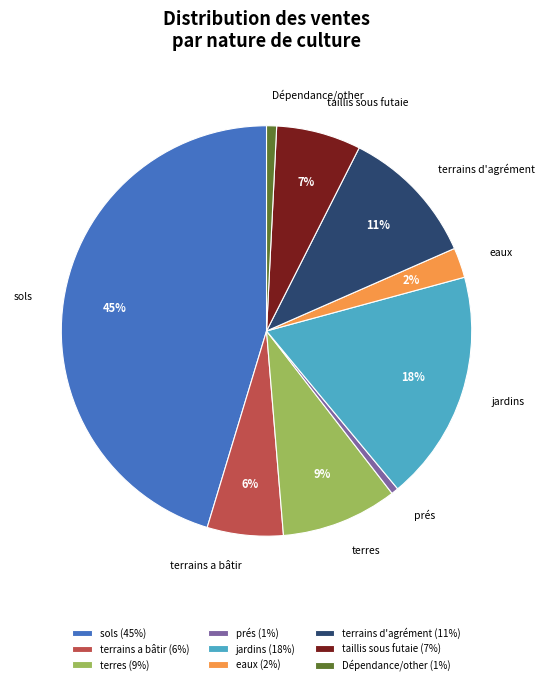

The sols slice represents 45% of the pie. True or false?

True